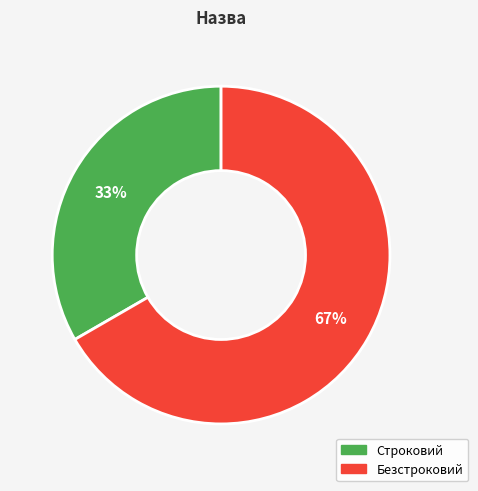

Approximately how many times larger is the value at Строковий compared to Безстроковий?

0.5